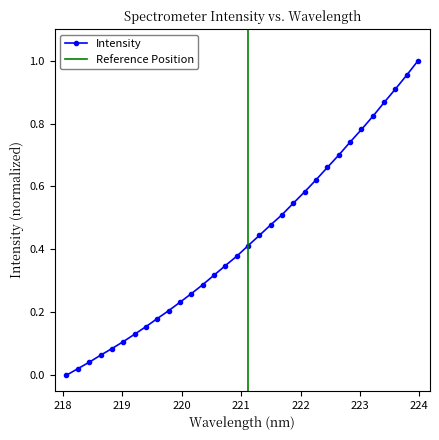

What is the difference between the values at 221.3083 and 218.0596?

0.4